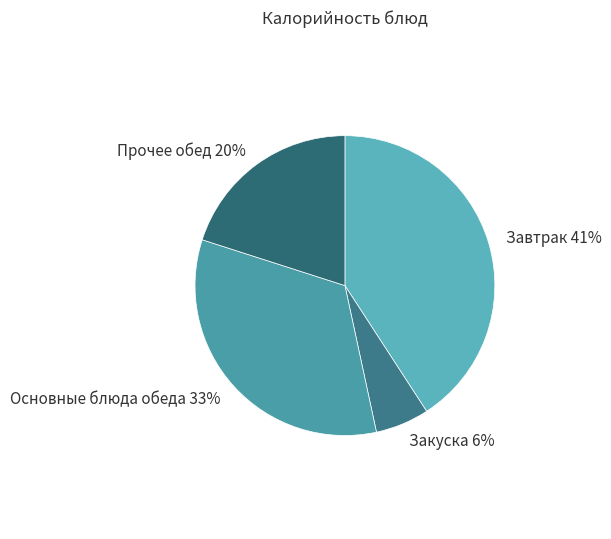

Is it true that Основные блюда обеда 33% is 33% of the pie?

True